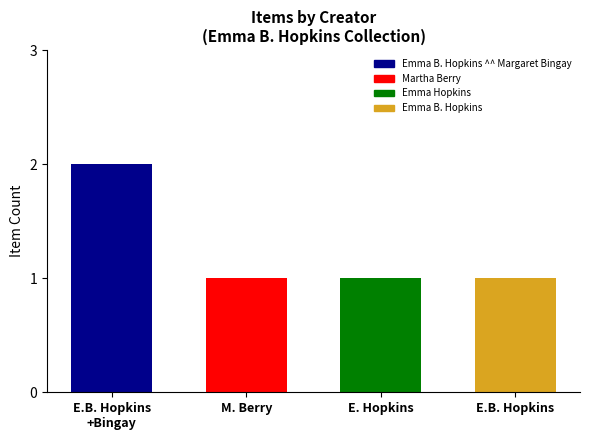

Reading right to left, transcribe all the data shown in this chart.

1	1	1	2